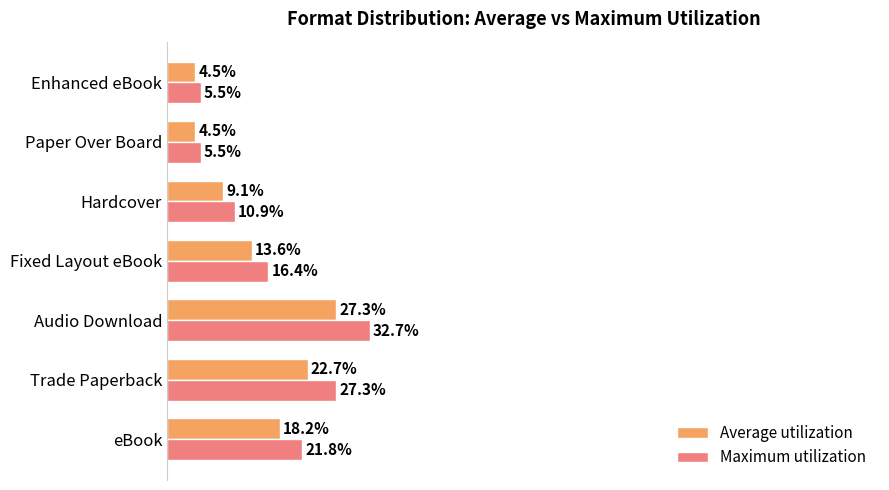

At which label is Maximum utilization closest to 19?

Fixed Layout eBook